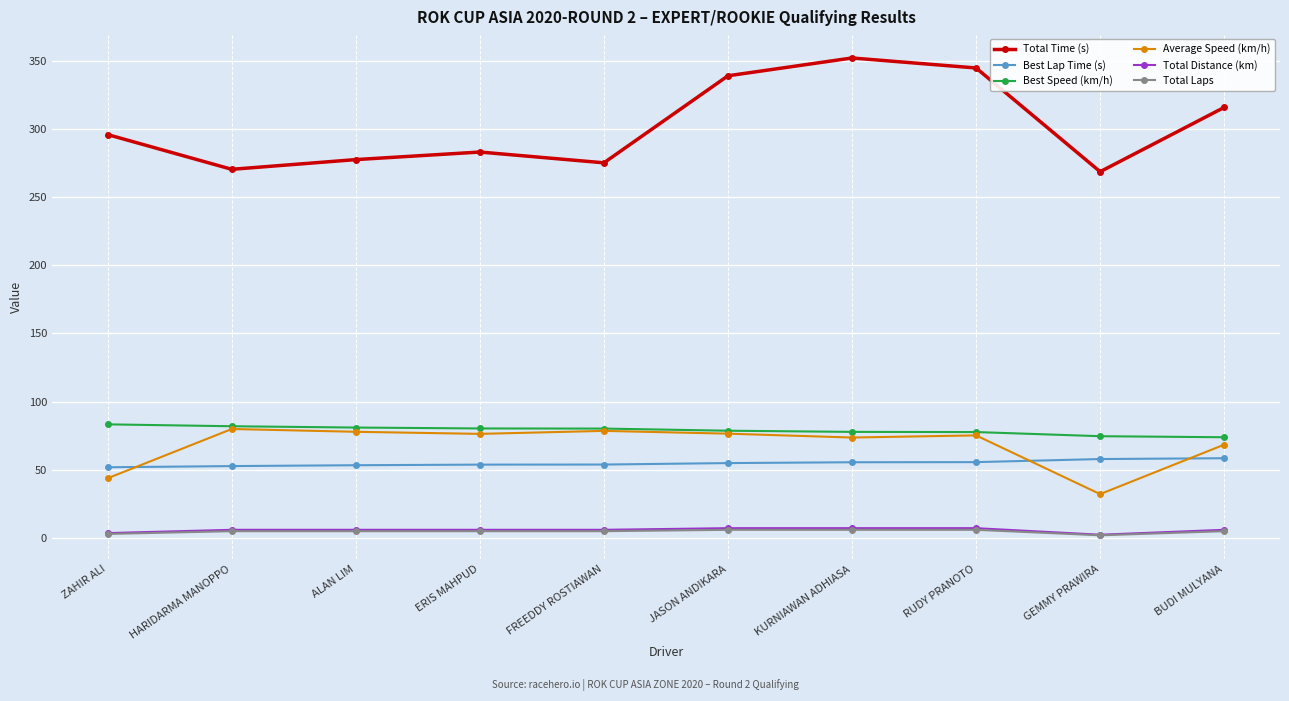

What is the value of the Best Lap Time (s) point at the 10th from the left?

58.5